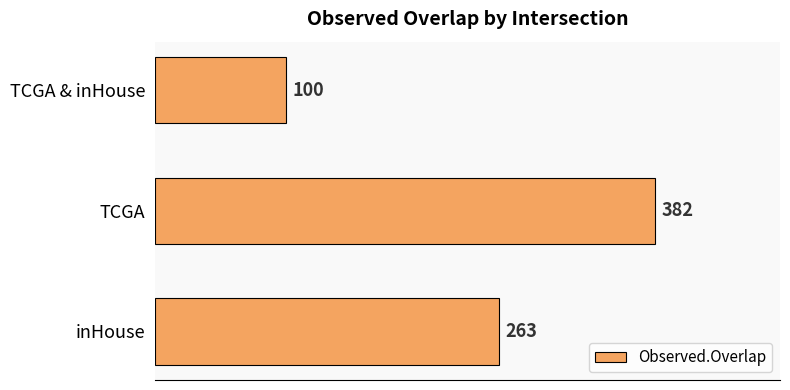

List the labels in order of value, largest first.

TCGA, inHouse, TCGA & inHouse